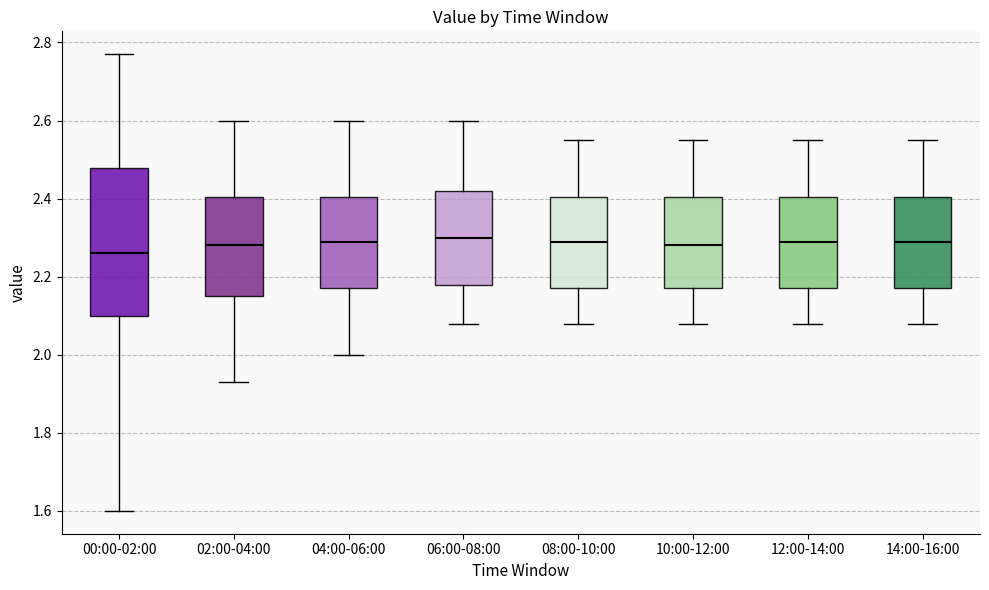

Reading left to right, transcribe this box plot: for each box, give where its median line is, the range the box spans, and where its two whiskers end, as read against the y-axis. The values are not printed on the chart, so give them approximately, as read against the axis.

00:00-02:00: median 2.26, box 2.10 to 2.48, whiskers 1.60 to 2.78
02:00-04:00: median 2.28, box 2.16 to 2.40, whiskers 1.94 to 2.60
04:00-06:00: median 2.30, box 2.18 to 2.40, whiskers 2.00 to 2.60
06:00-08:00: median 2.30, box 2.18 to 2.42, whiskers 2.08 to 2.60
08:00-10:00: median 2.30, box 2.18 to 2.40, whiskers 2.08 to 2.56
10:00-12:00: median 2.28, box 2.18 to 2.40, whiskers 2.08 to 2.56
12:00-14:00: median 2.30, box 2.18 to 2.40, whiskers 2.08 to 2.56
14:00-16:00: median 2.30, box 2.18 to 2.40, whiskers 2.08 to 2.56